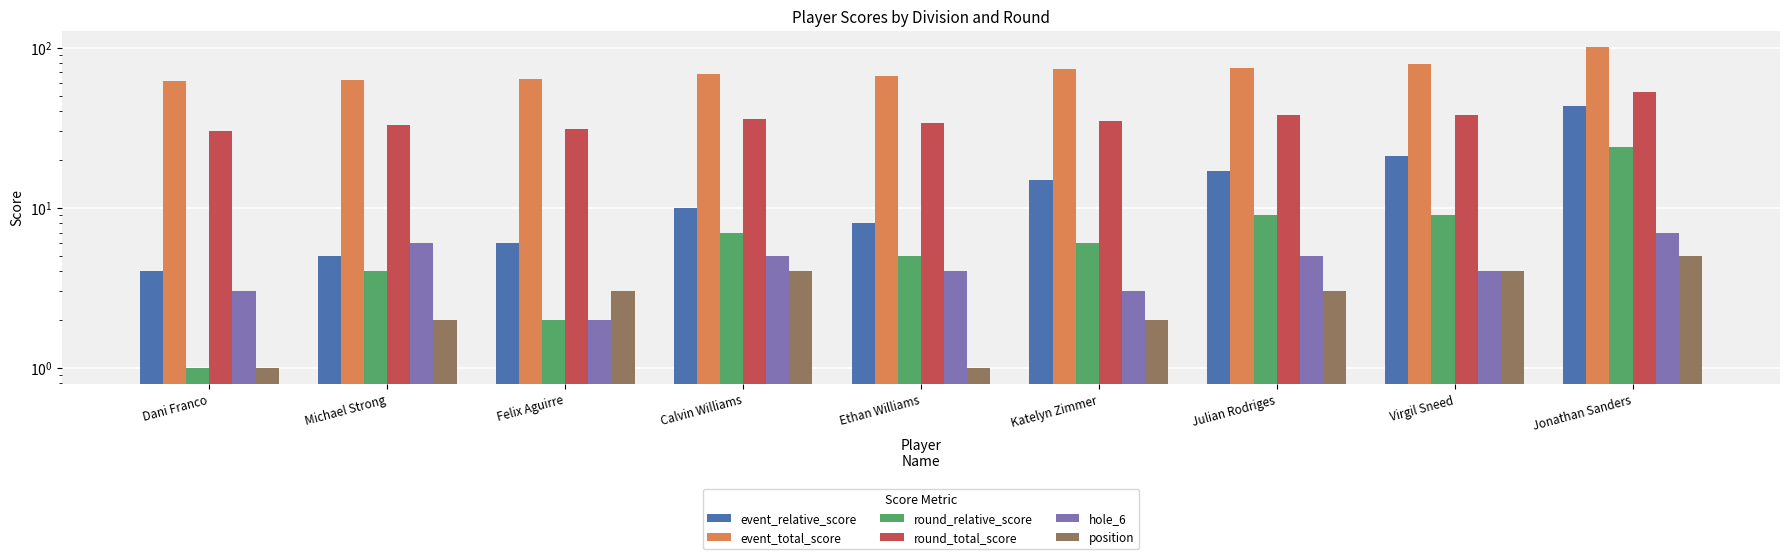

Rank the series by their maximum value, from lowest to highest.

position, hole_6, round_relative_score, event_relative_score, round_total_score, event_total_score